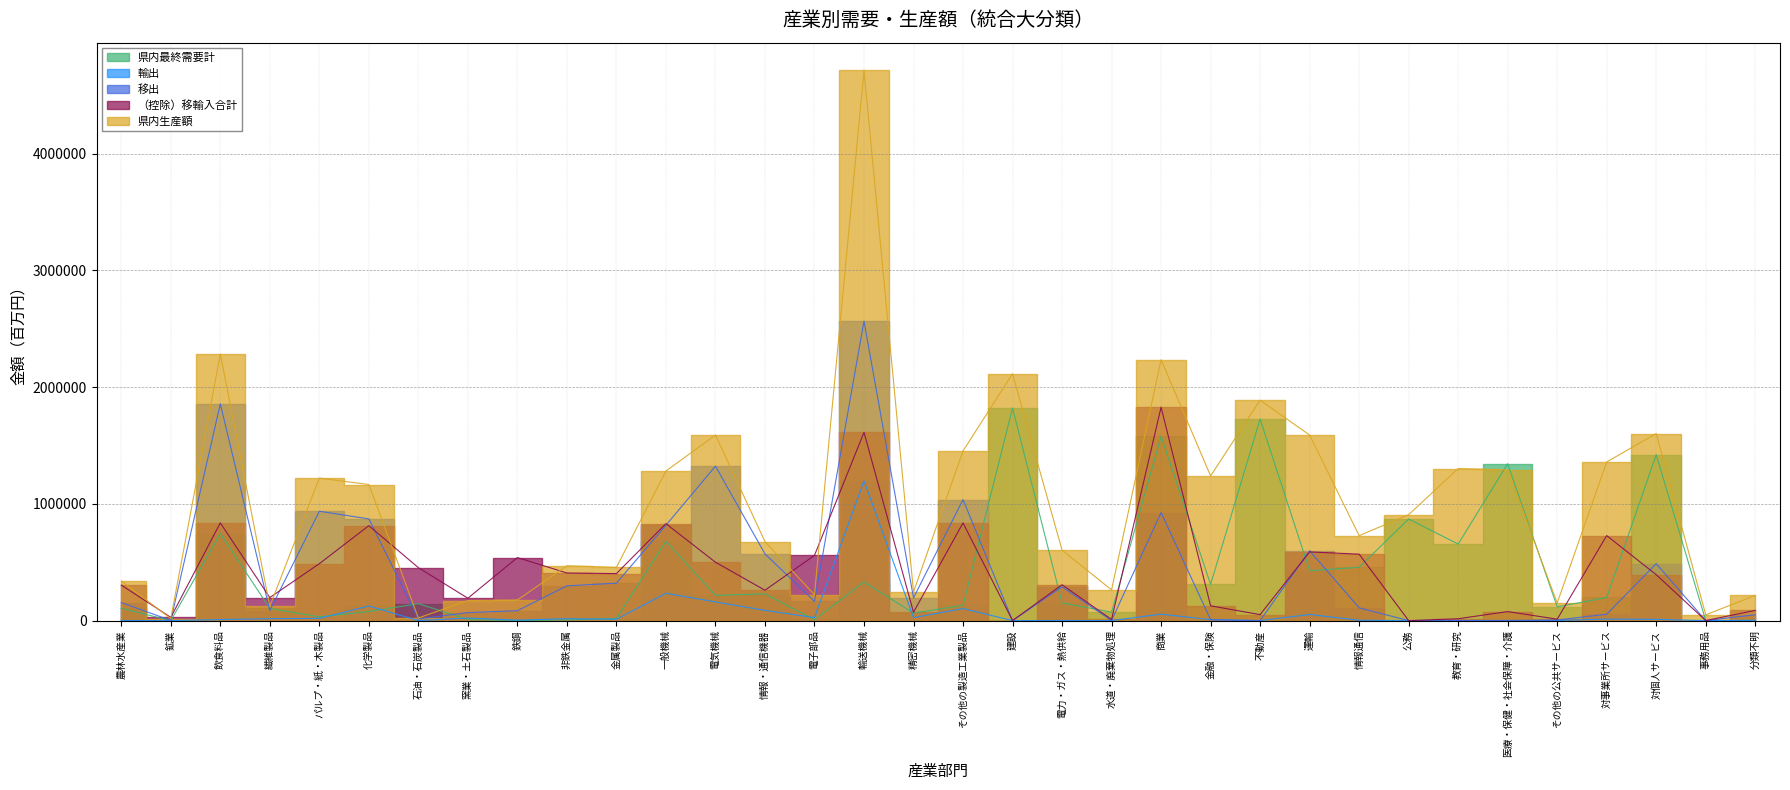

What is the sum of all 移出 values?

13896052